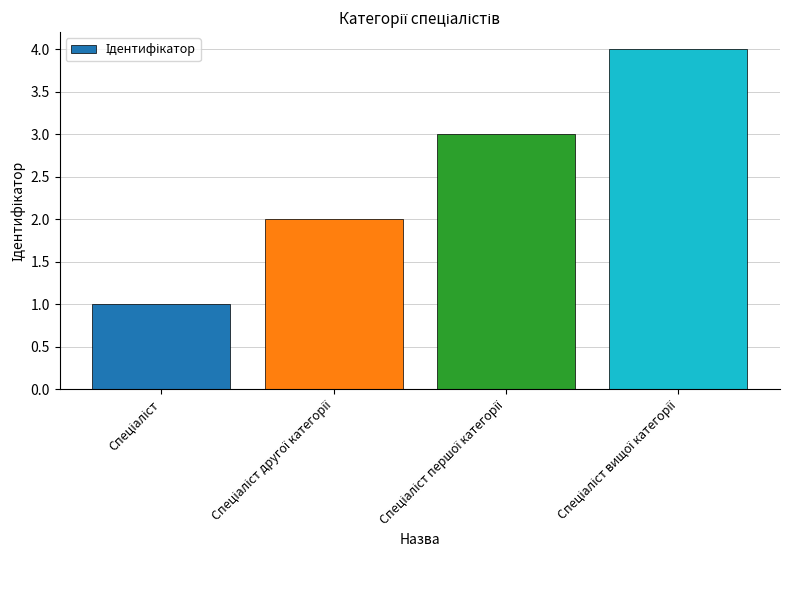

What is the difference between the maximum and minimum values?

3